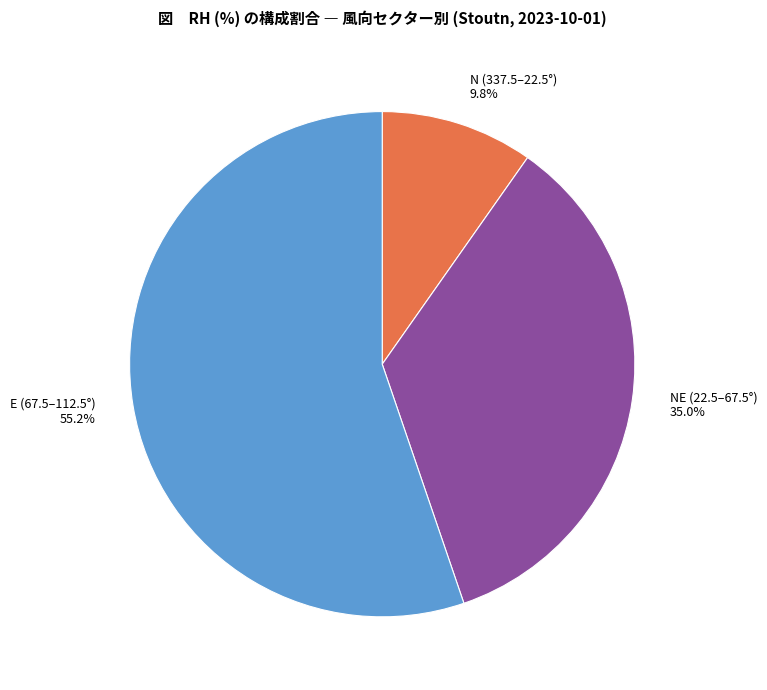

Is there a majority slice in this chart?

Yes